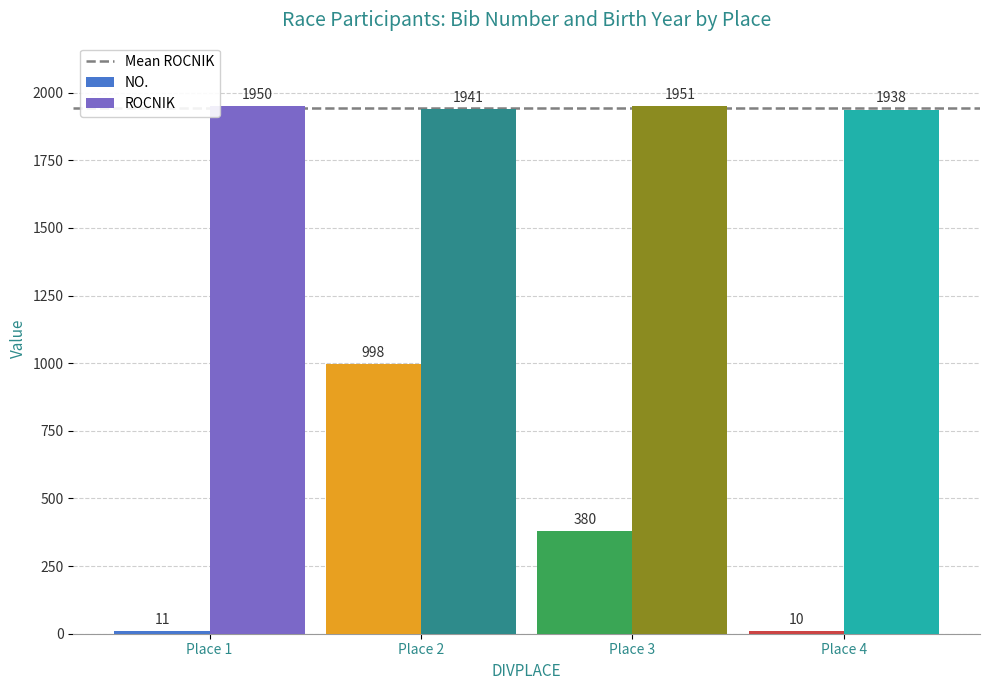

How many series are shown in this chart?

2